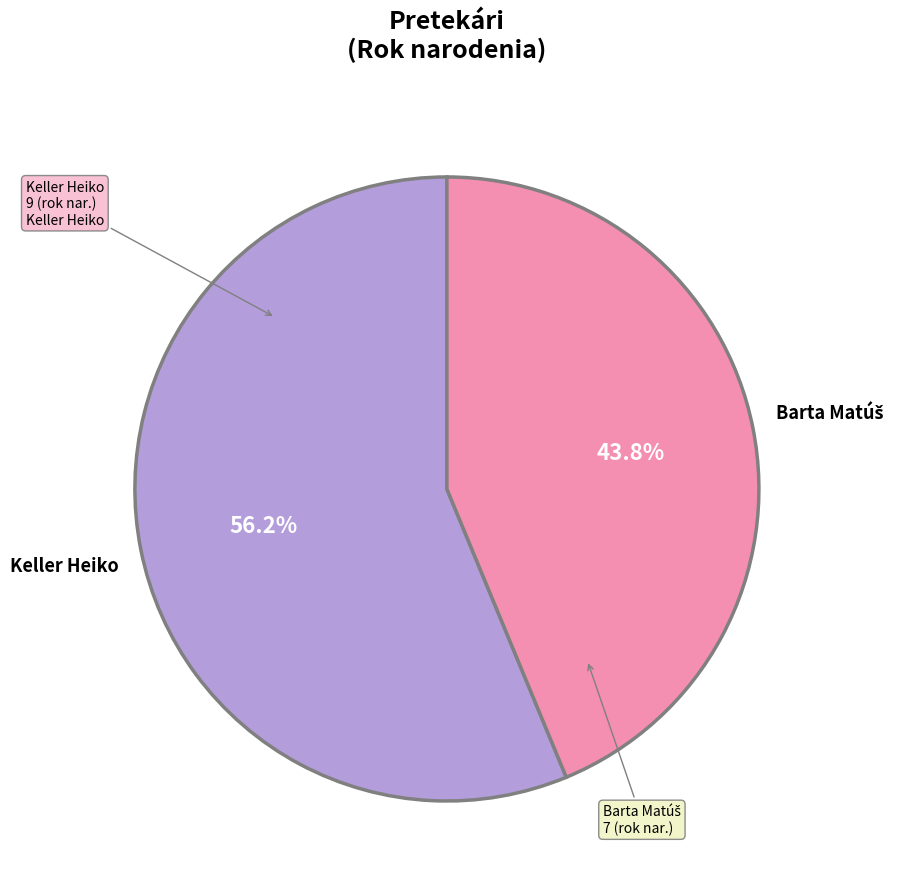

Is there any slice that represents more than half of the pie?

Yes